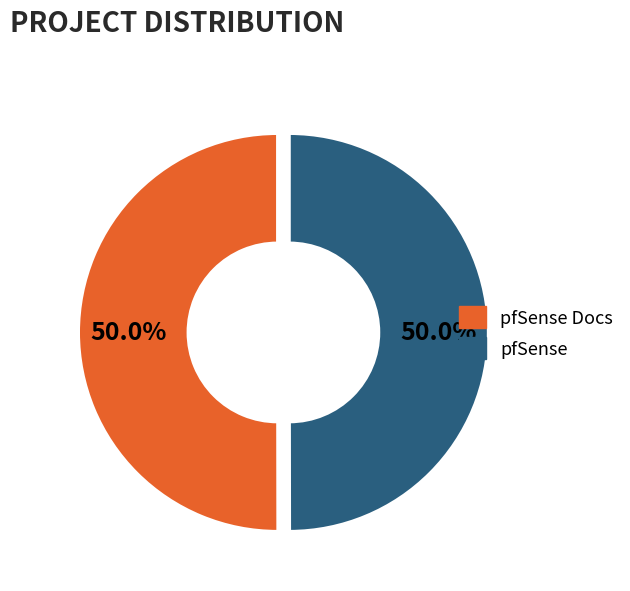

What portion of the pie excludes pfSense?

50.0%